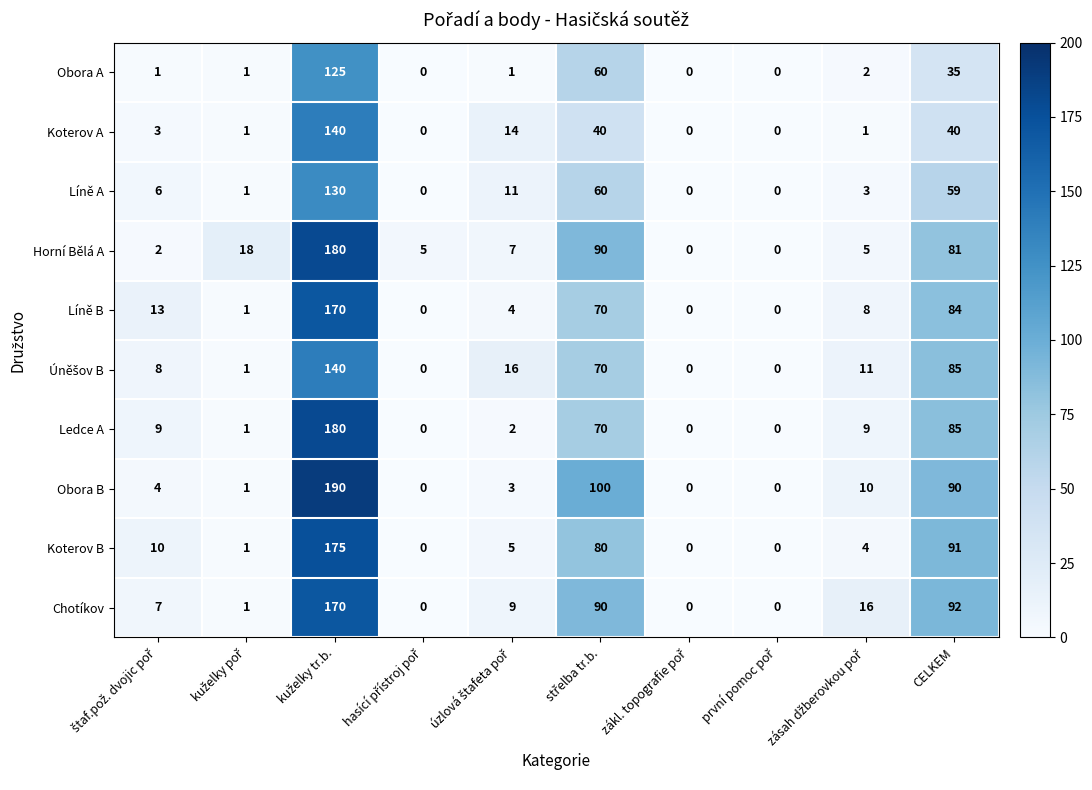

What is the average value of the Ledce A series?

36